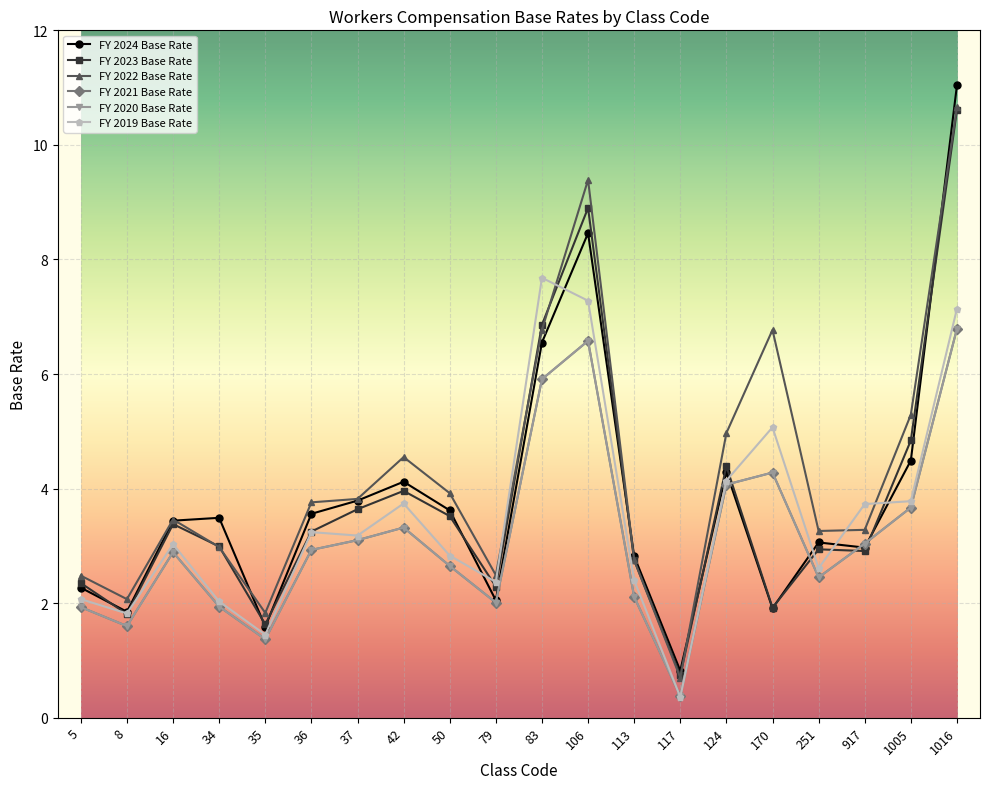

Where does the FY 2019 Base Rate series first go above 3?

16